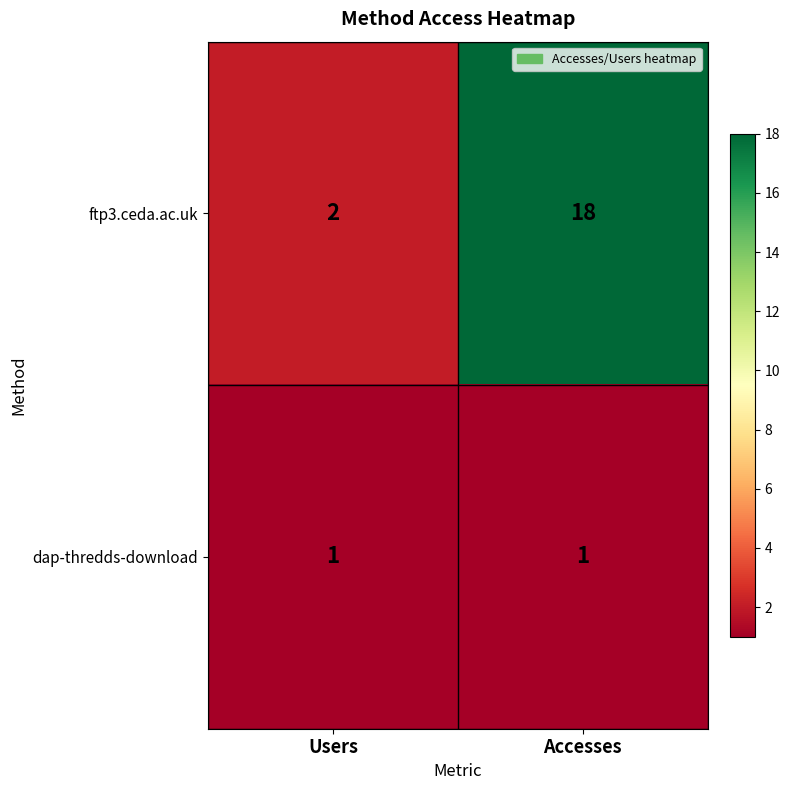

Rank the series by their maximum value, from lowest to highest.

dap-thredds-download, ftp3.ceda.ac.uk